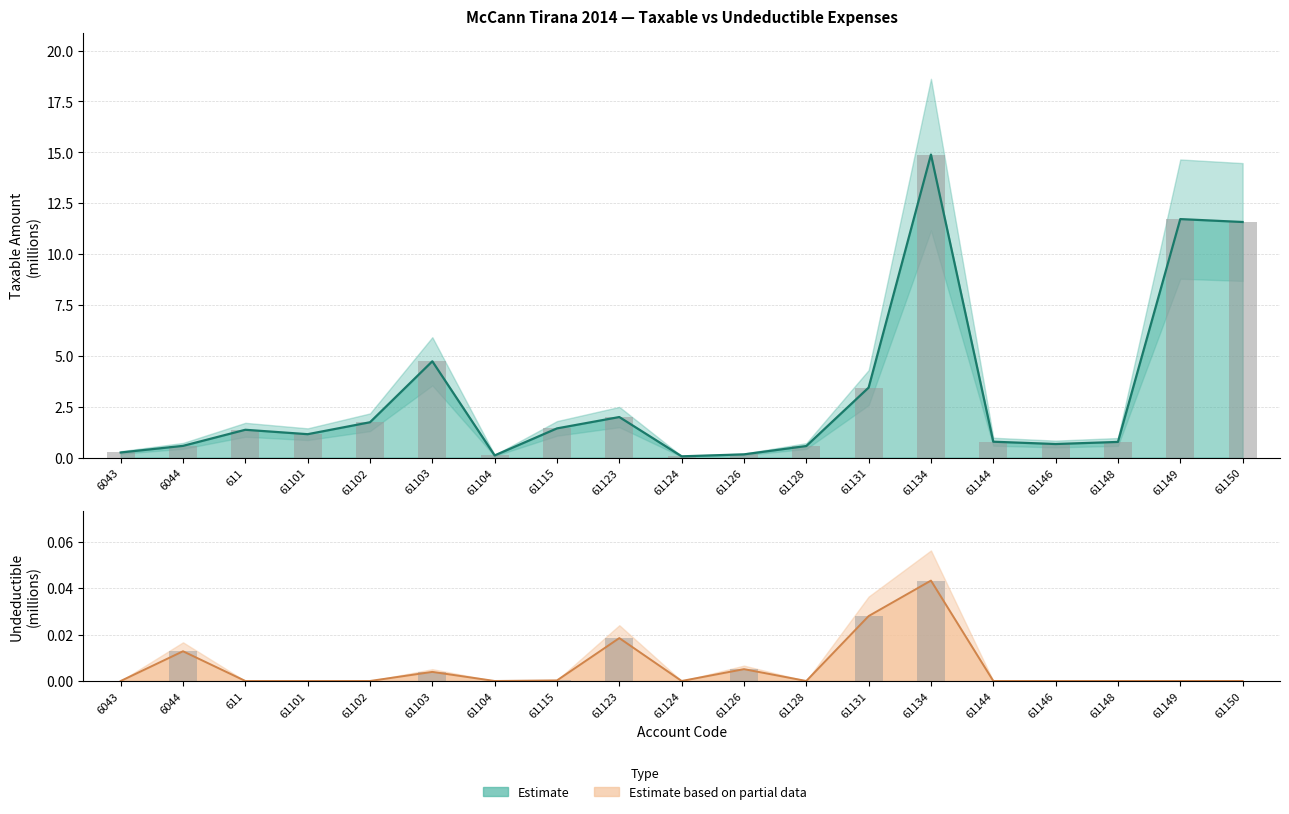

Reading right to left, extract all data points from this chart.

Taxable: 61150=11.6	61149=11.7	61148=0.8	61146=0.7	61144=0.8	61134=14.9	61131=3.4	61128=0.6	61126=0.2	61124=0.1	61123=2.0	61115=1.4	61104=0.1	61103=4.7	61102=1.7	61101=1.1	611=1.4	6044=0.6	6043=0.3
Undeductible: 61150=0.0	61149=0.0	61148=0.0	61146=0.0	61144=0.0	61134=0.0	61131=0.0	61128=0.0	61126=0.0	61124=0.0	61123=0.0	61115=0.0	61104=0.0	61103=0.0	61102=0.0	61101=0.0	611=0.0	6044=0.0	6043=0.0